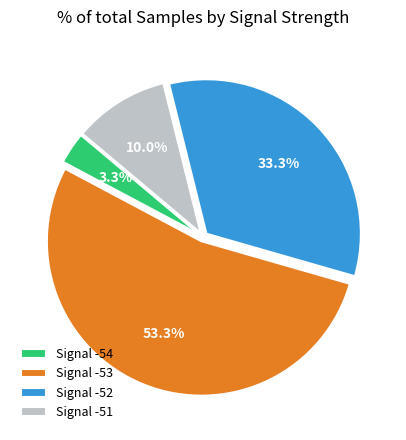

Which category accounts for the majority?

Signal -53